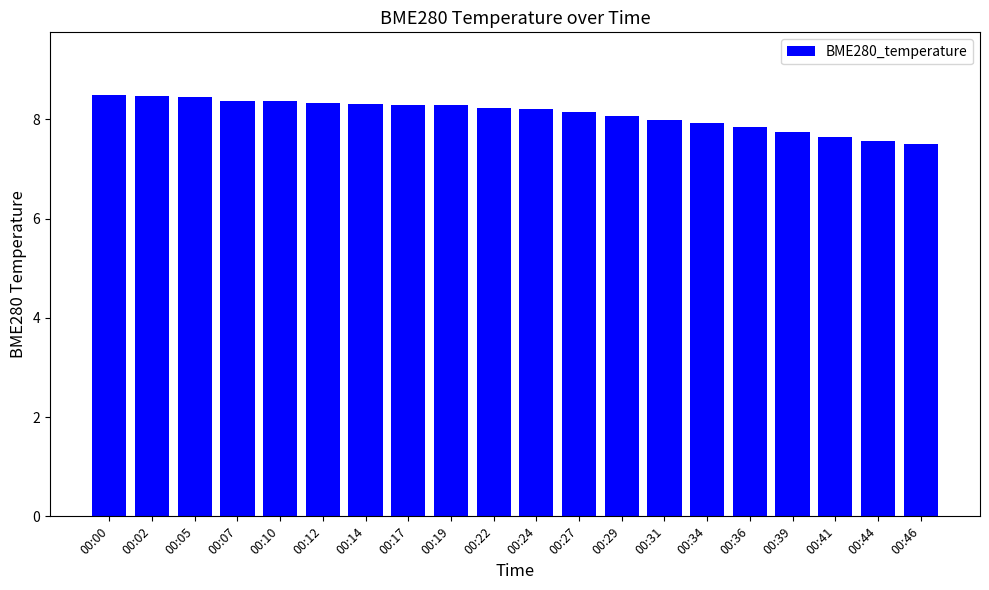

Which has a higher value, 00:44 or 00:02?

00:02